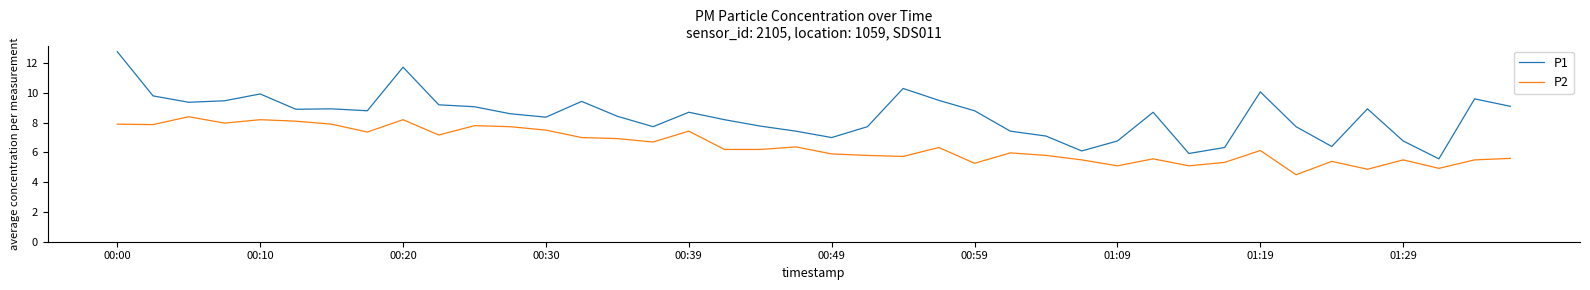

What is the smallest value displayed?

4.5